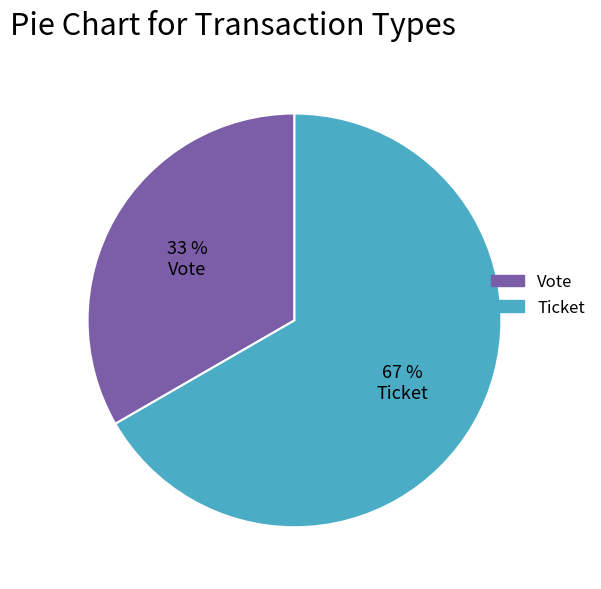

Does any single category account for the majority?

Yes